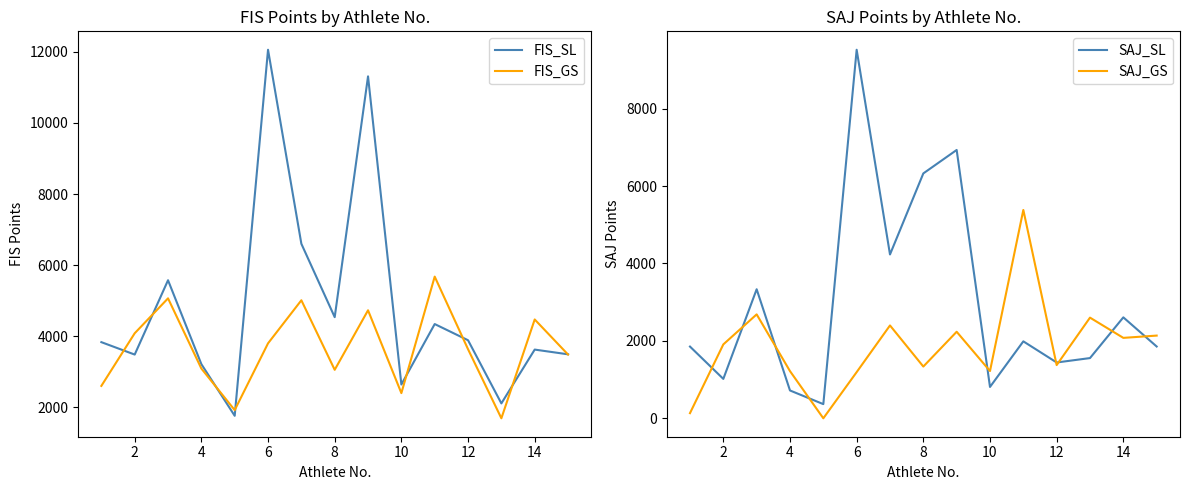

At which label does FIS_GS first exceed 3635?

2